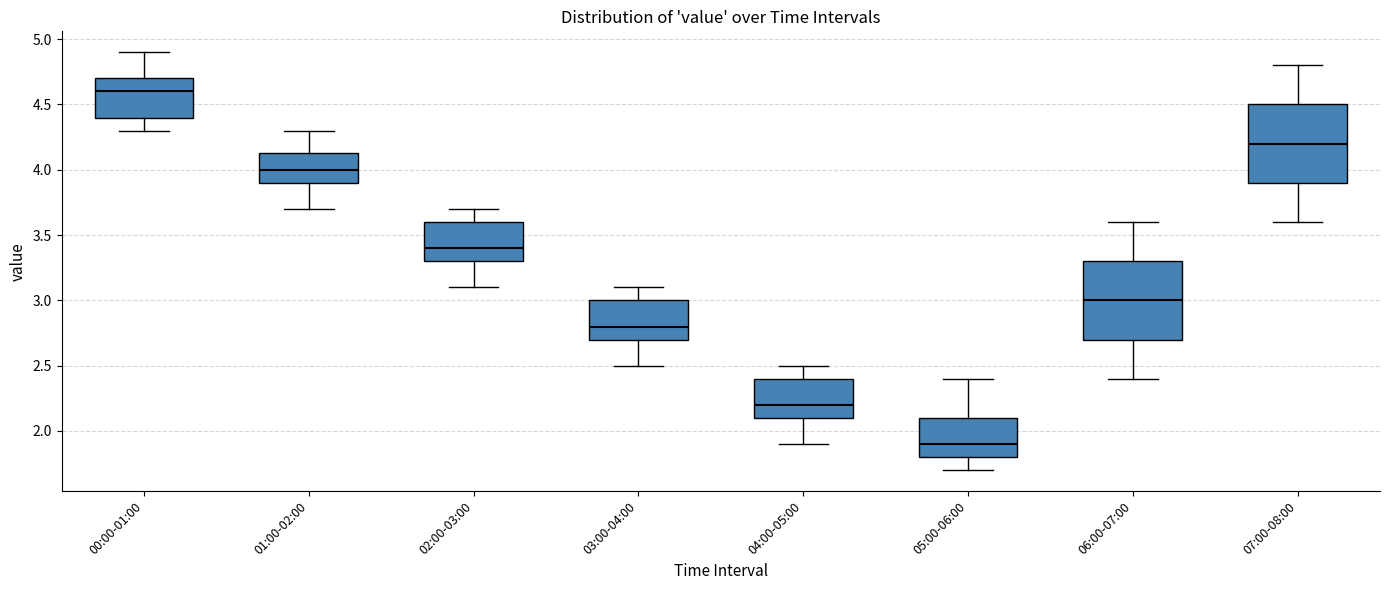

Reading left to right, transcribe this box plot: for each box, give where its median line is, the range the box spans, and where its two whiskers end, as read against the y-axis. The values are not printed on the chart, so give them approximately, as read against the axis.

00:00-01:00: median 4.60, box 4.40 to 4.70, whiskers 4.30 to 4.90
01:00-02:00: median 4.00, box 3.90 to 4.15, whiskers 3.70 to 4.30
02:00-03:00: median 3.40, box 3.30 to 3.60, whiskers 3.10 to 3.70
03:00-04:00: median 2.80, box 2.70 to 3.00, whiskers 2.50 to 3.10
04:00-05:00: median 2.20, box 2.10 to 2.40, whiskers 1.90 to 2.50
05:00-06:00: median 1.90, box 1.80 to 2.10, whiskers 1.70 to 2.40
06:00-07:00: median 3.00, box 2.70 to 3.30, whiskers 2.40 to 3.60
07:00-08:00: median 4.20, box 3.90 to 4.50, whiskers 3.60 to 4.80